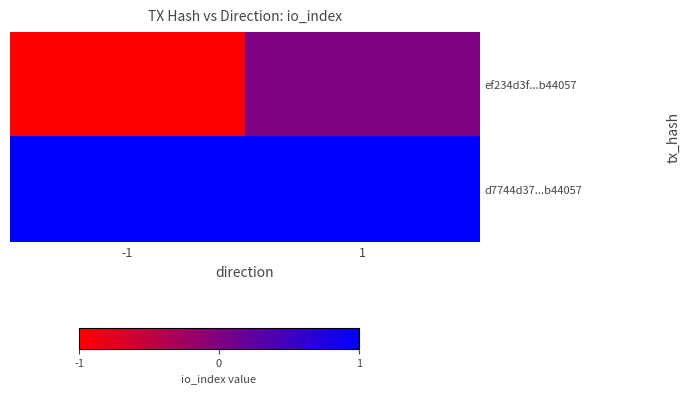

Which series has the widest spread of values?

ef234d3f...b44057